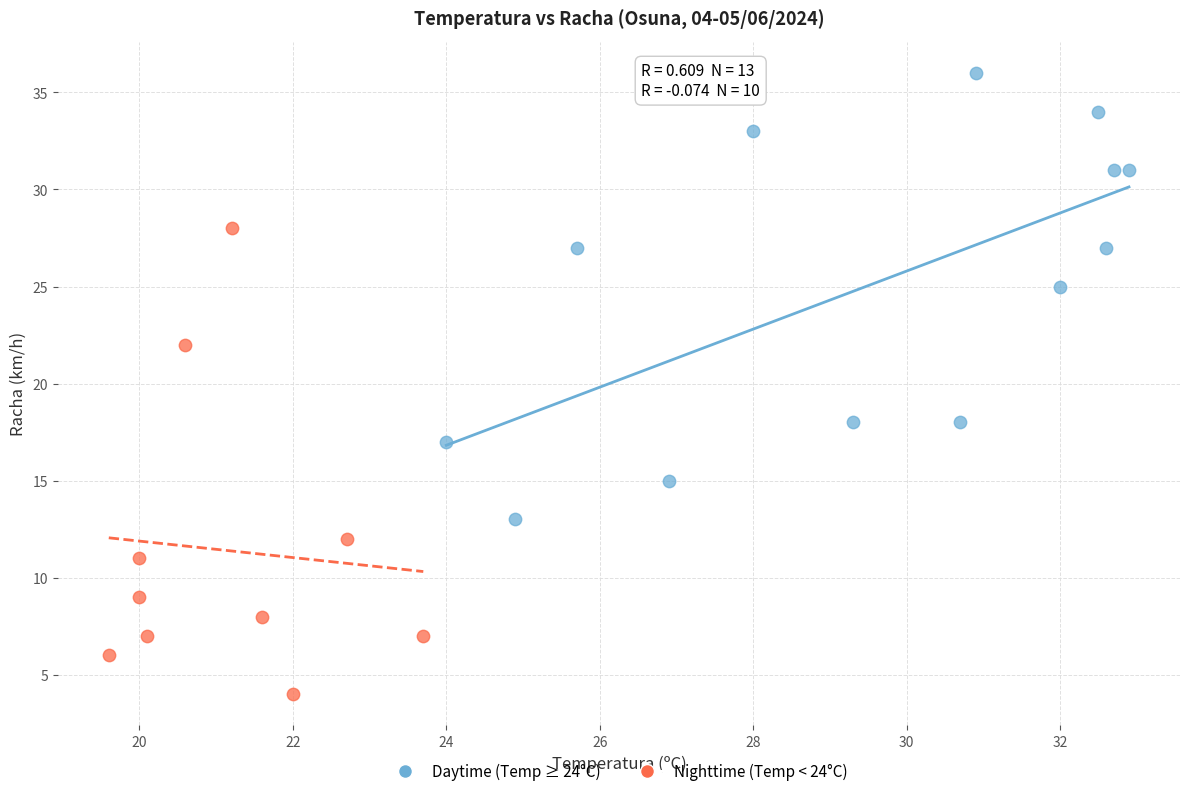

What are all the series names shown in the legend?

Daytime (Temp ≥ 24°C), Nighttime (Temp < 24°C)